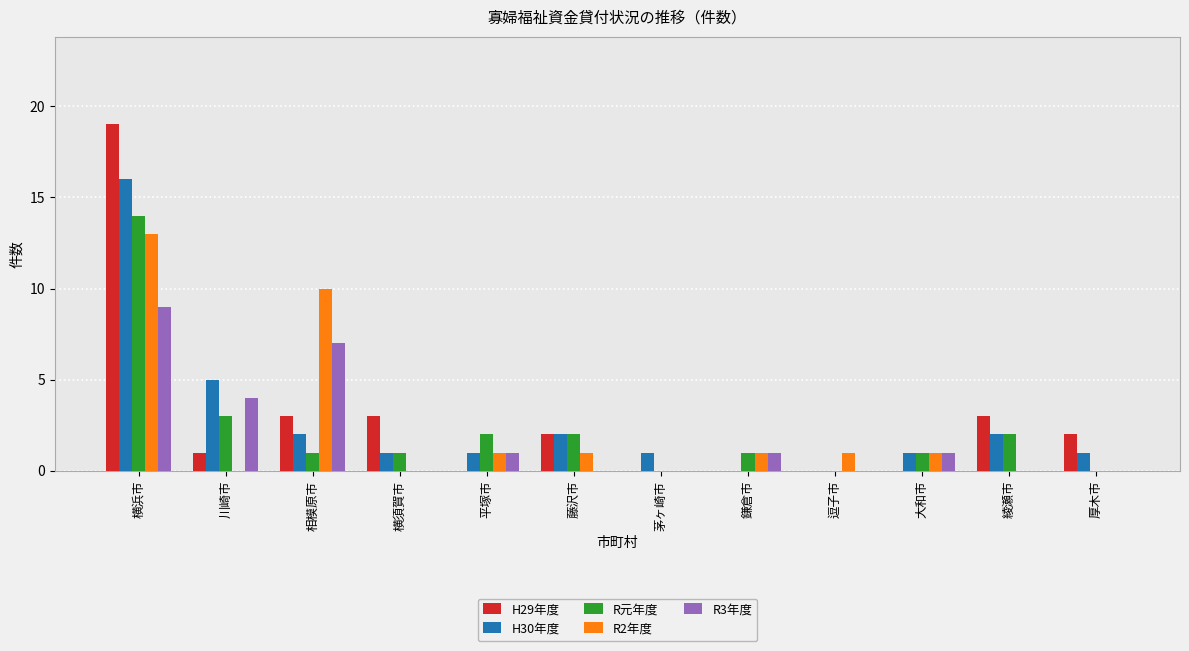

Reading left to right, transcribe all the data shown in this chart.

H29年度: 19	1	3	3	0	2	0	0	0	0	3	2
H30年度: 16	5	2	1	1	2	1	0	0	1	2	1
R元年度: 14	3	1	1	2	2	0	1	0	1	2	0
R2年度: 13	0	10	0	1	1	0	1	1	1	0	0
R3年度: 9	4	7	0	1	0	0	1	0	1	0	0